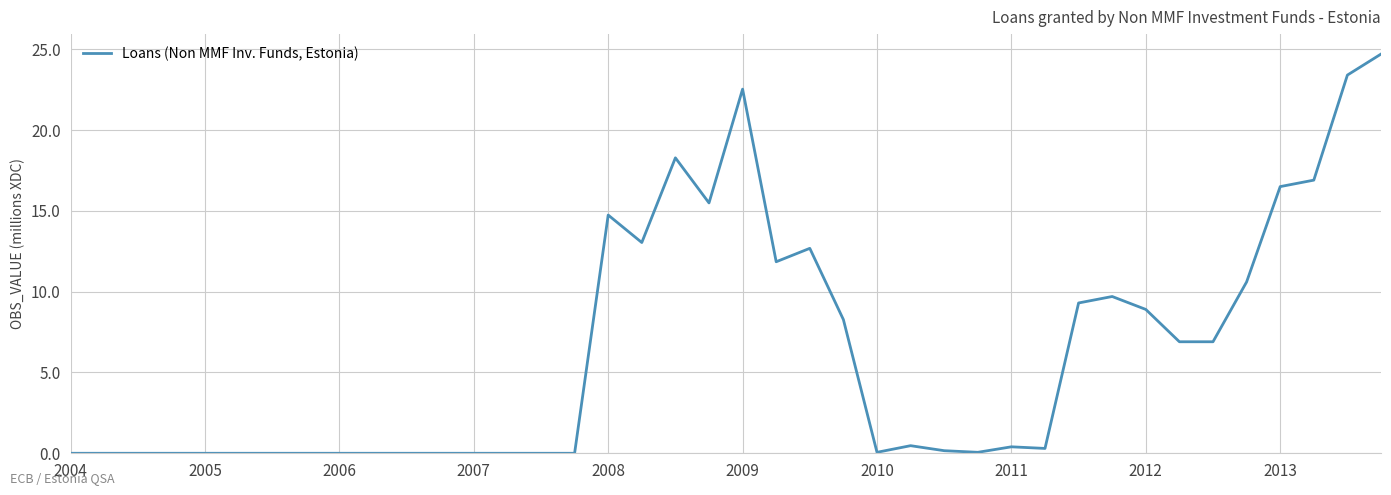

What is the greatest value displayed?

24.7